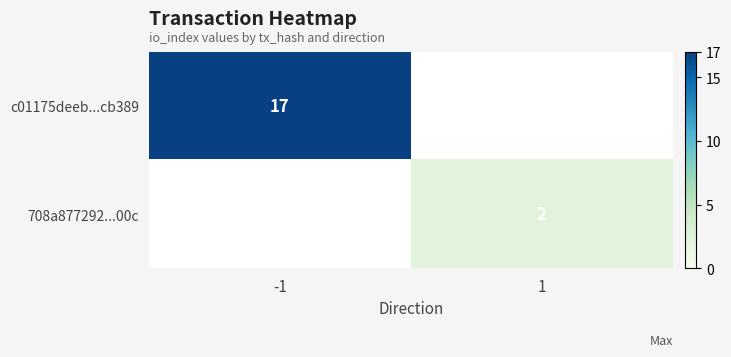

Which label corresponds to the largest value in the chart?

-1